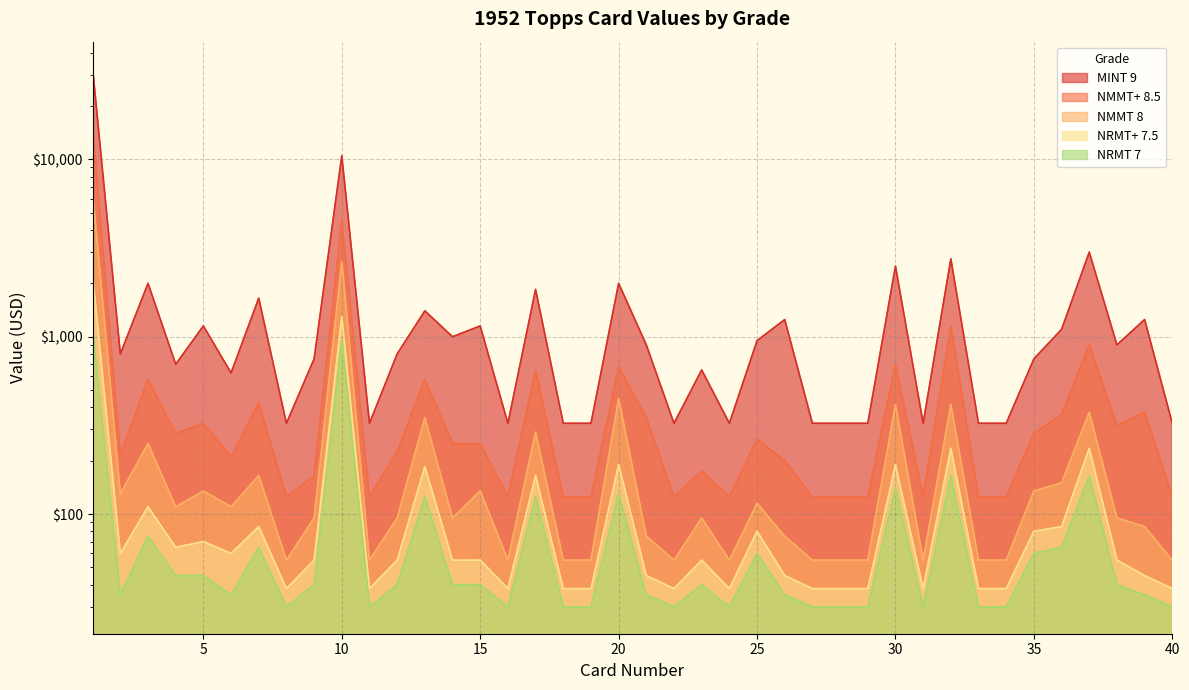

What are all the series names shown in the legend?

MINT 9, NMMT+ 8.5, NMMT 8, NRMT+ 7.5, NRMT 7